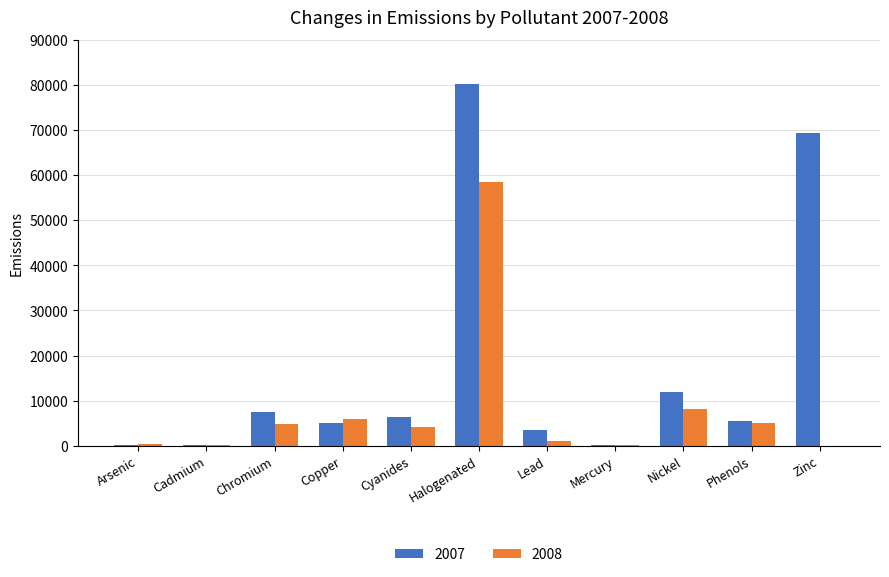

What are all the series names shown in the legend?

2007, 2008